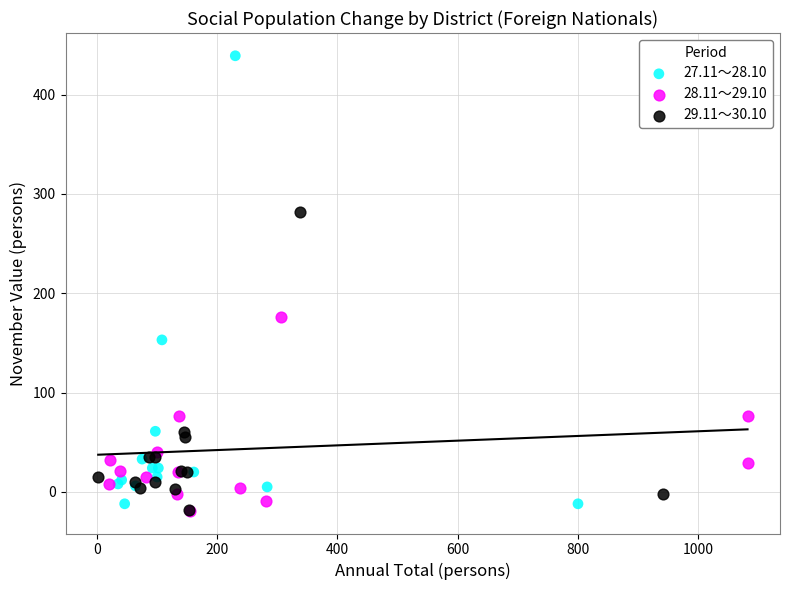

Which series contains the highest Y value?

27.11～28.10